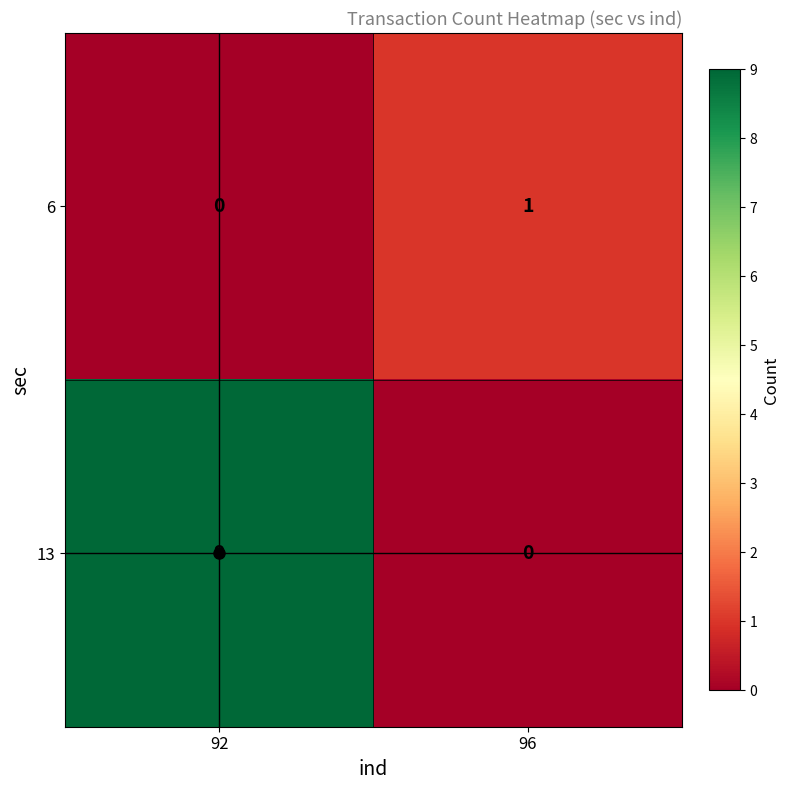

List the series in order of their peak value, highest first.

13, 6